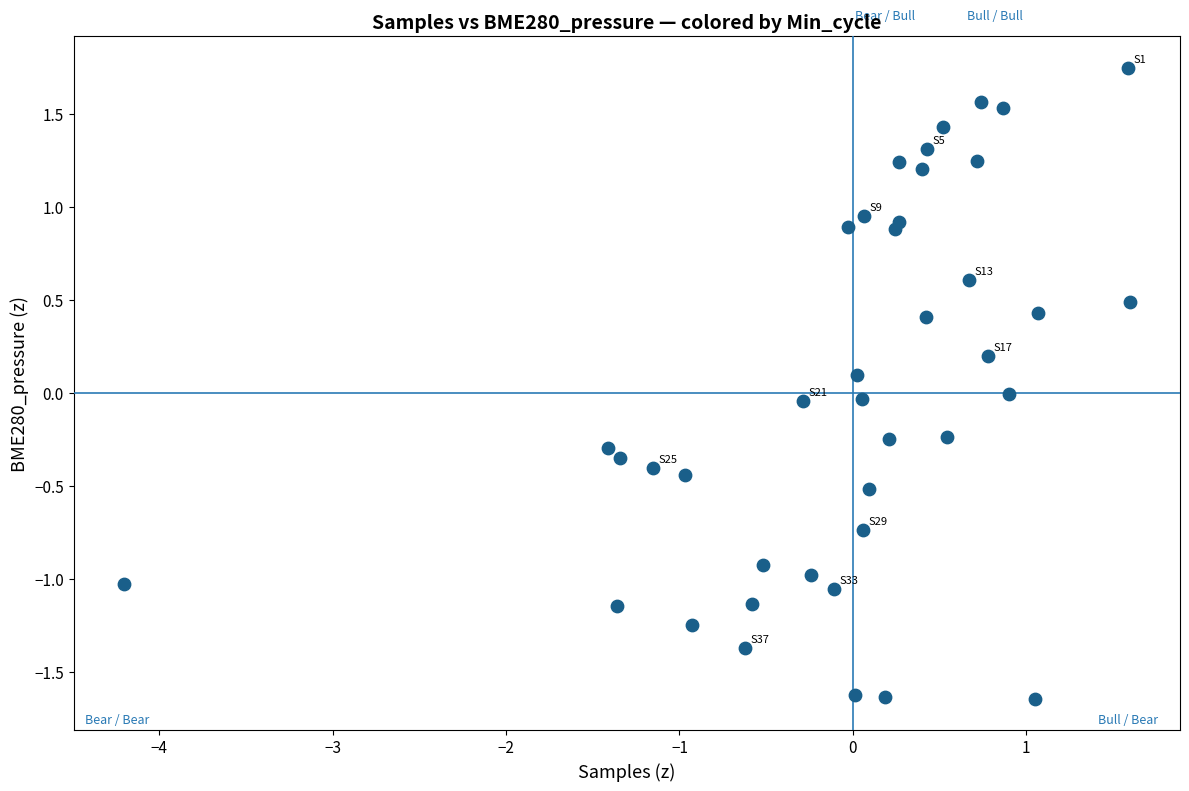

What is the range of X values (max minus min)?

5.8